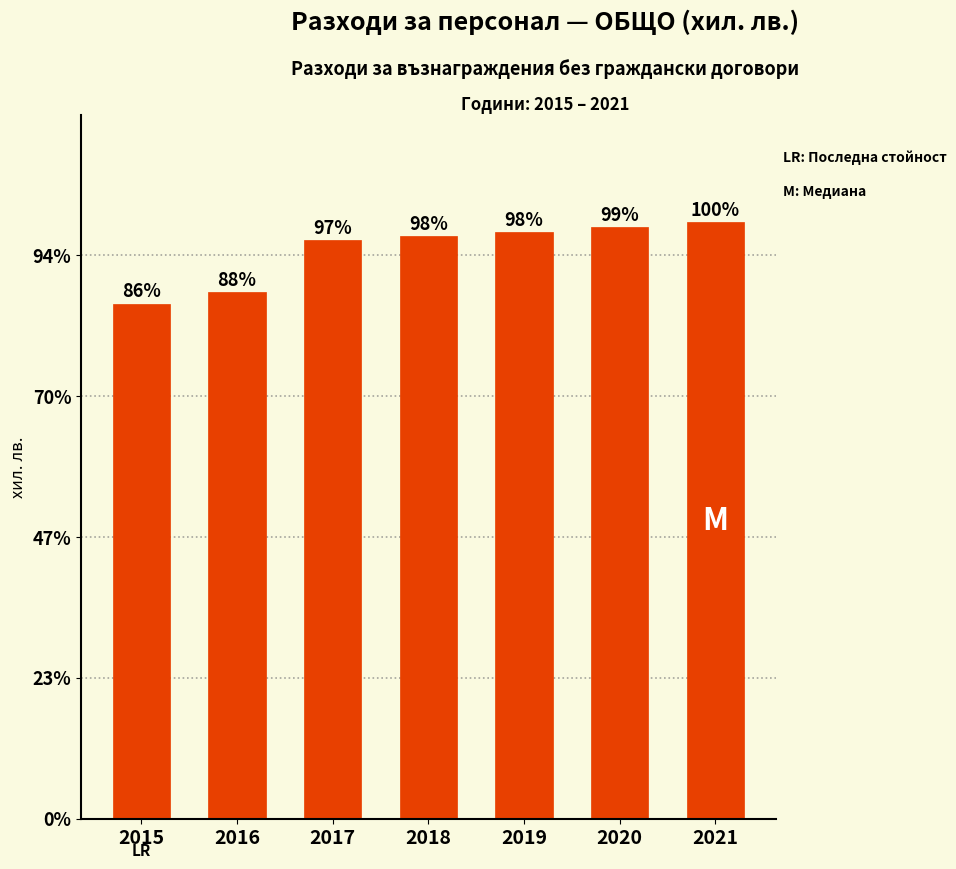

What is the value of the 1st bar from the left?

5479